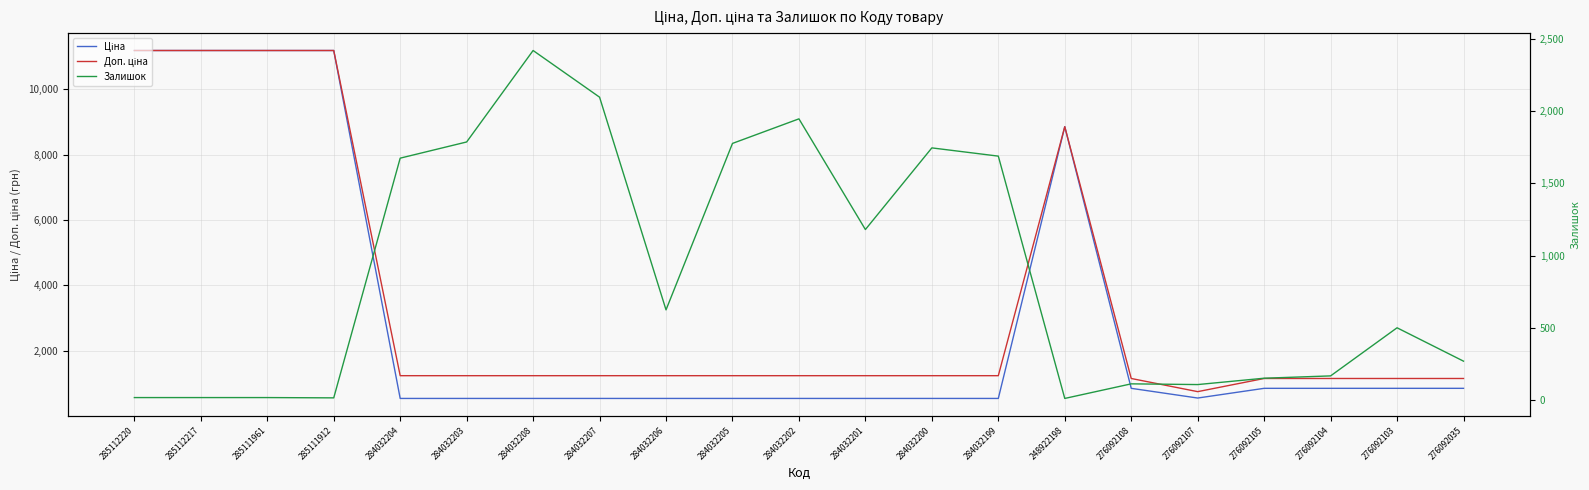

Which series ends up on top after the final intersection of Залишок and Доп. ціна?

Доп. ціна